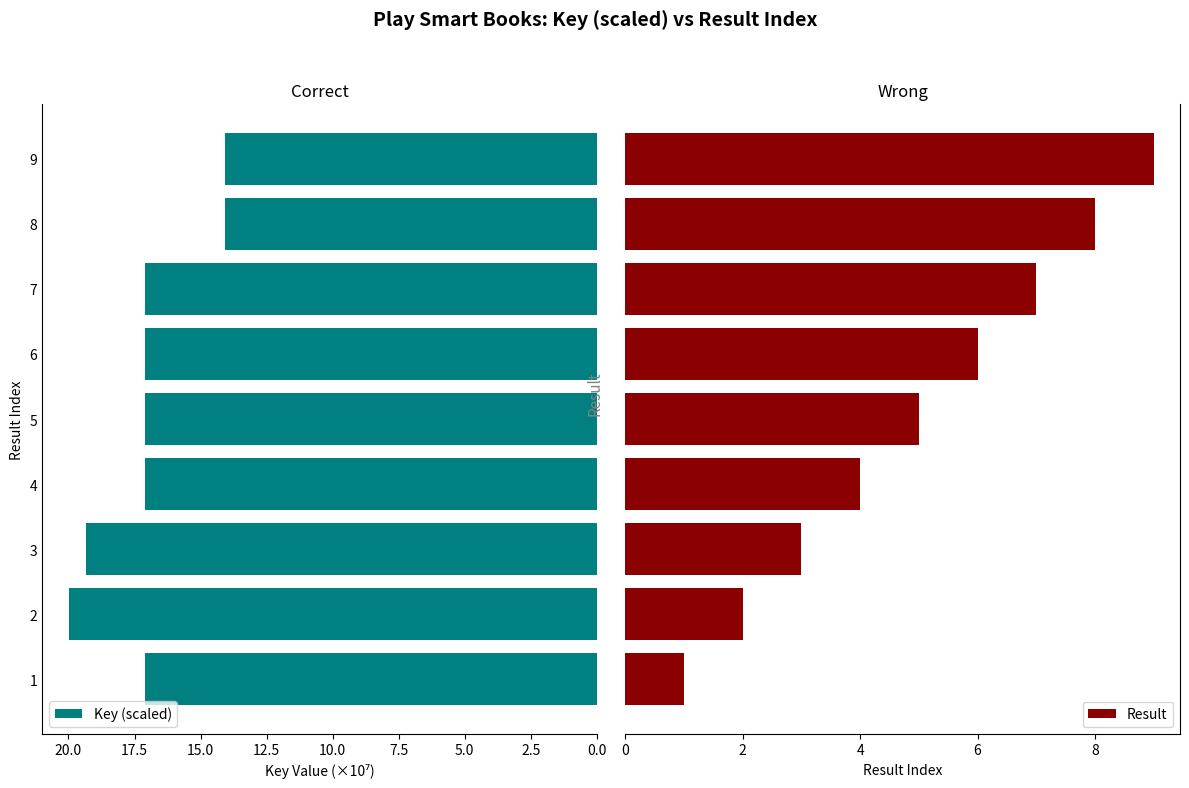

How many bars are there in each group?

2